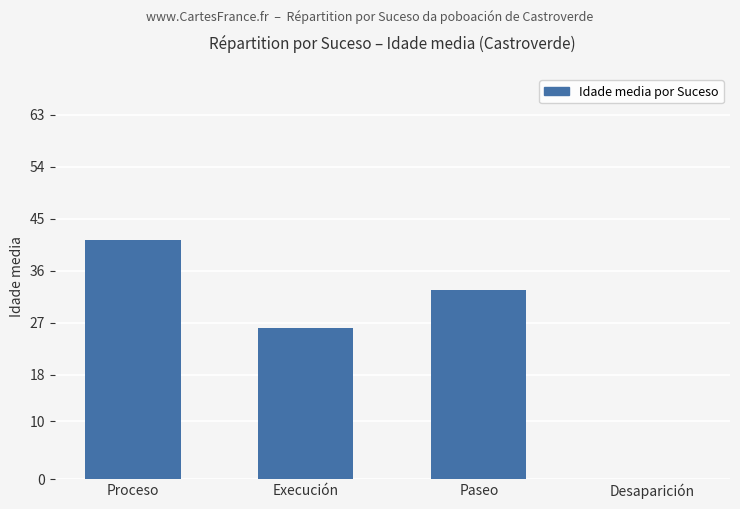

Between Desaparición and Proceso, which is larger?

Proceso